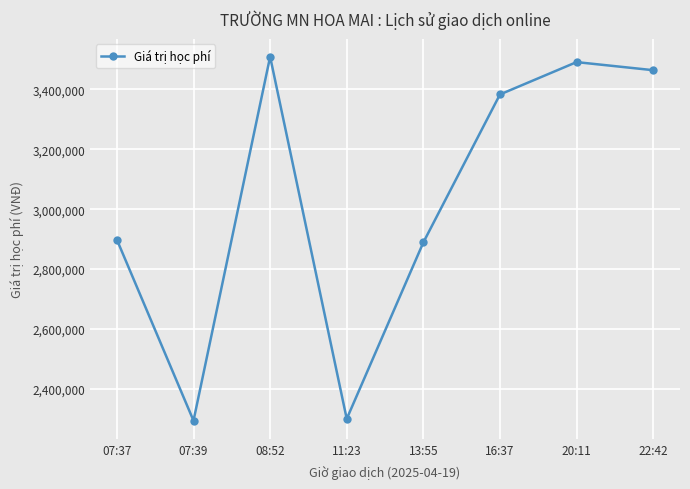

At which label is the value closest to 2901500?

07:37